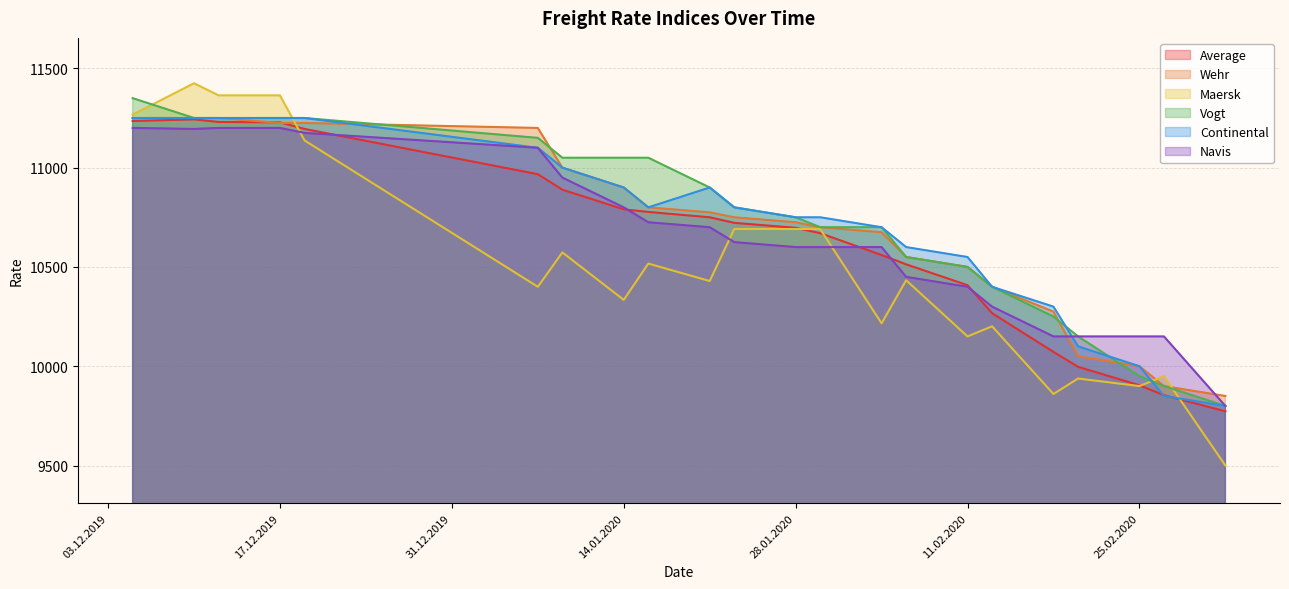

True or false: Vogt has more than 2 points higher than both neighbors.

False